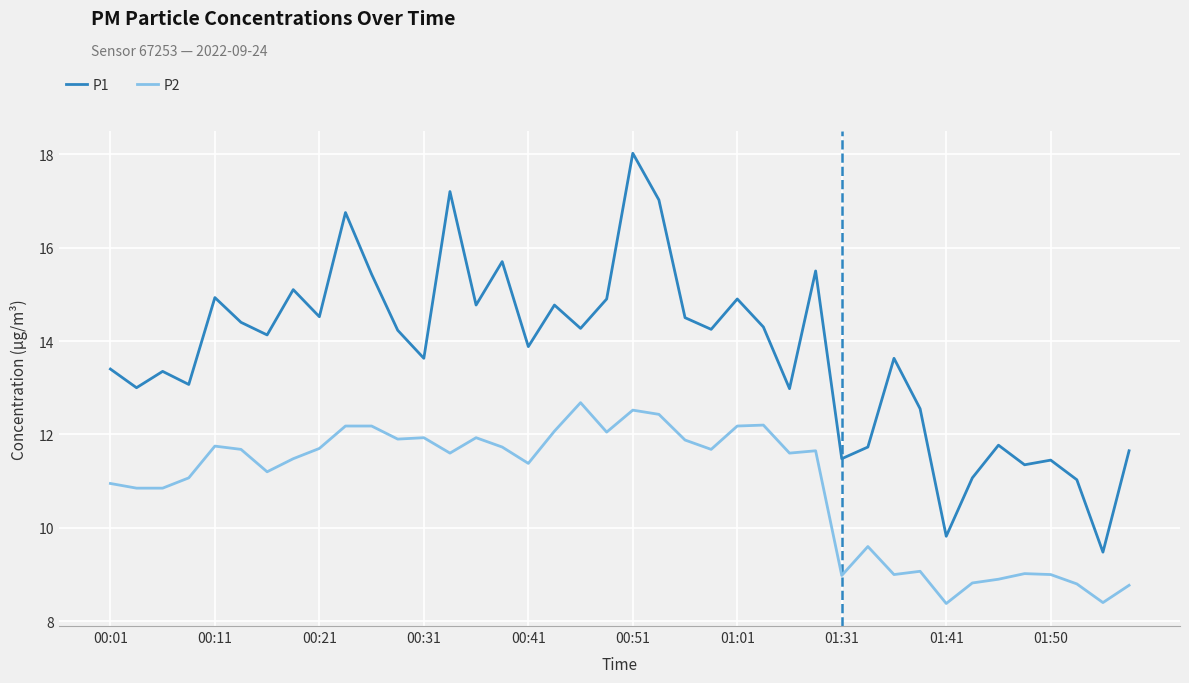

True or false: P2 and P1 intersect in this chart.

False